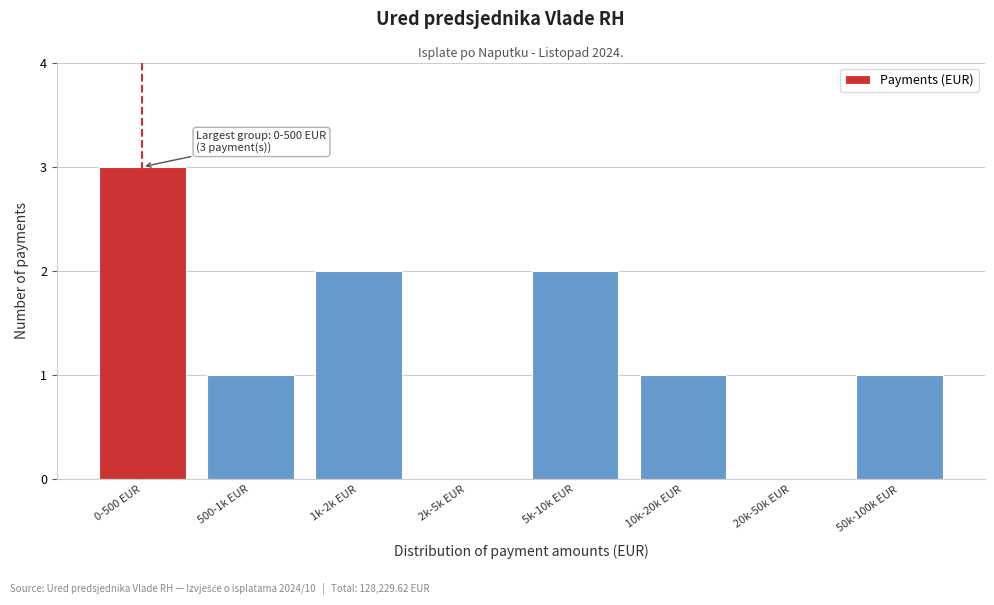

Reading right to left, what are all the values shown in this chart?

50k-100k EUR=1	20k-50k EUR=0	10k-20k EUR=1	5k-10k EUR=2	2k-5k EUR=0	1k-2k EUR=2	500-1k EUR=1	0-500 EUR=3